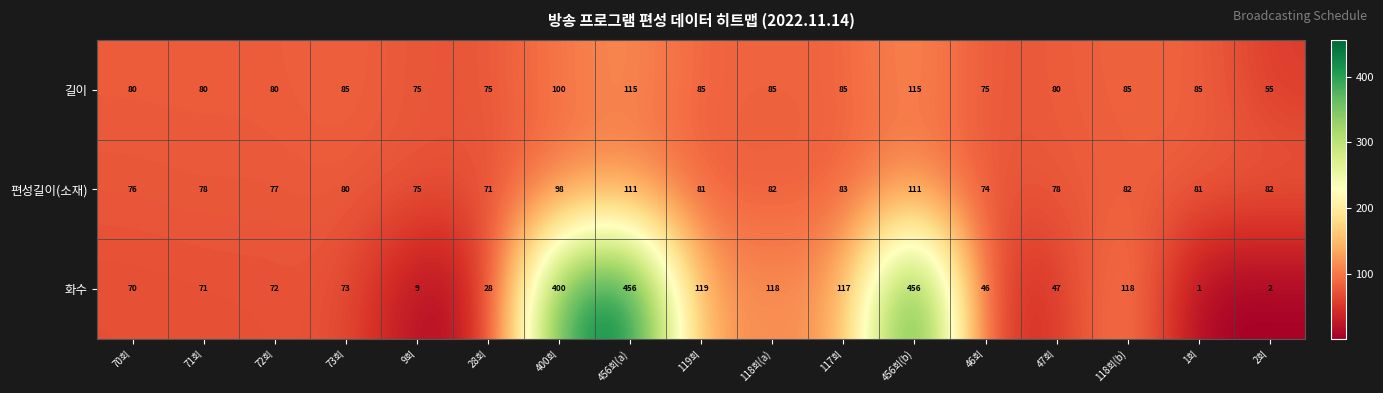

What value does the 편성길이(소재) series have at 456회(a)?

111